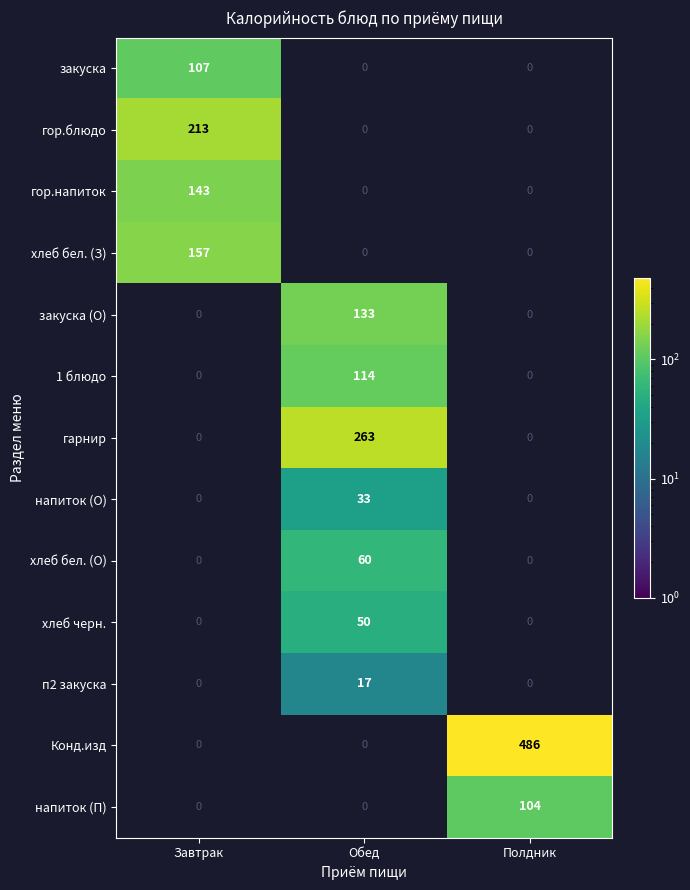

The Конд.изд series shows 486 at Полдник. True or false?

True